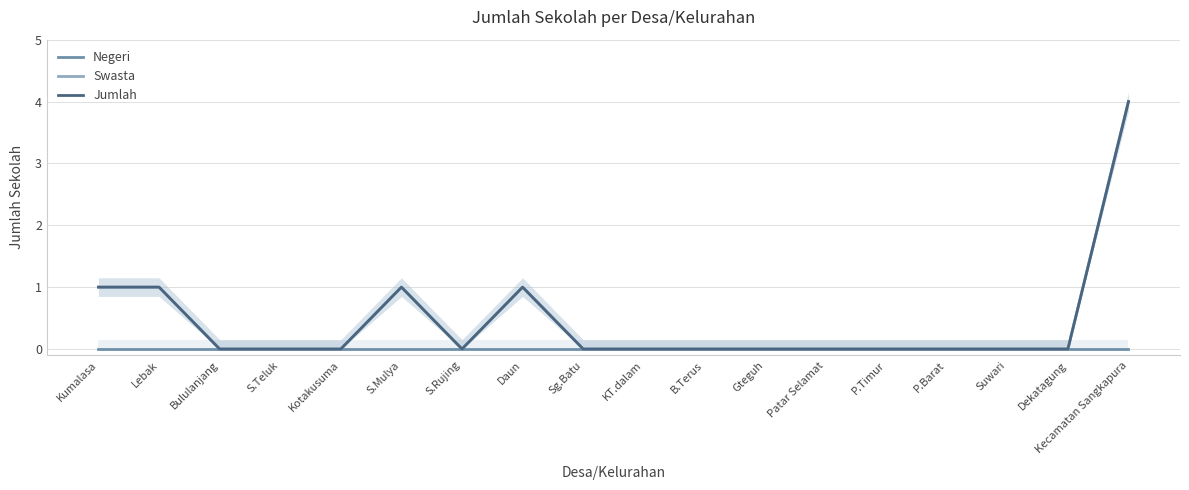

The Jumlah series shows 1 at Lebak. True or false?

False